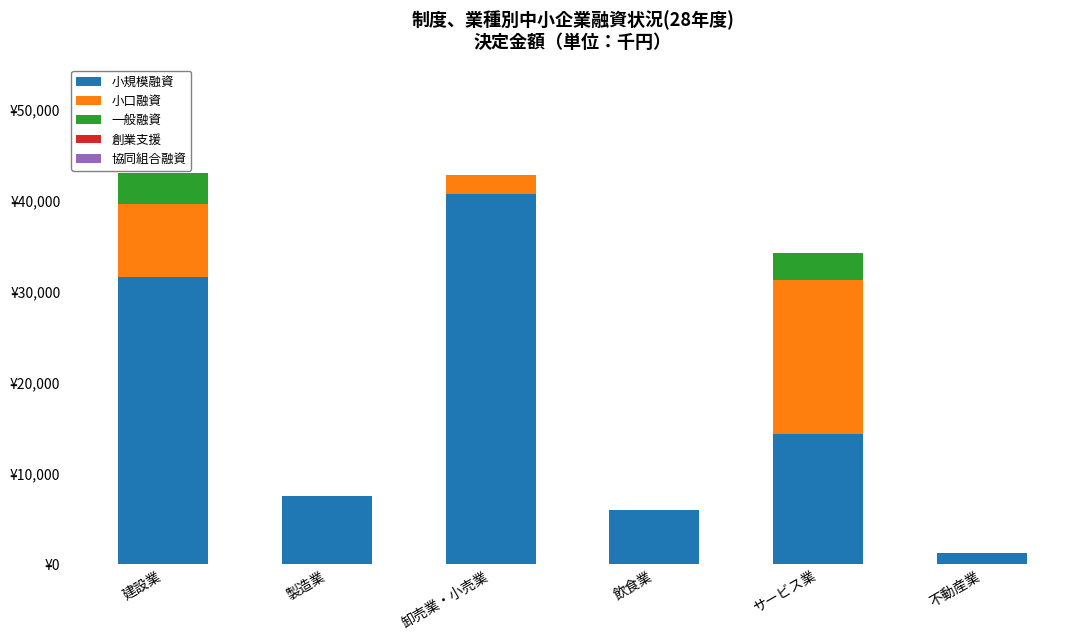

At 卸売業・小売業, list the series in order from smallest to largest.

一般融資, 創業支援, 協同組合融資, 小口融資, 小規模融資